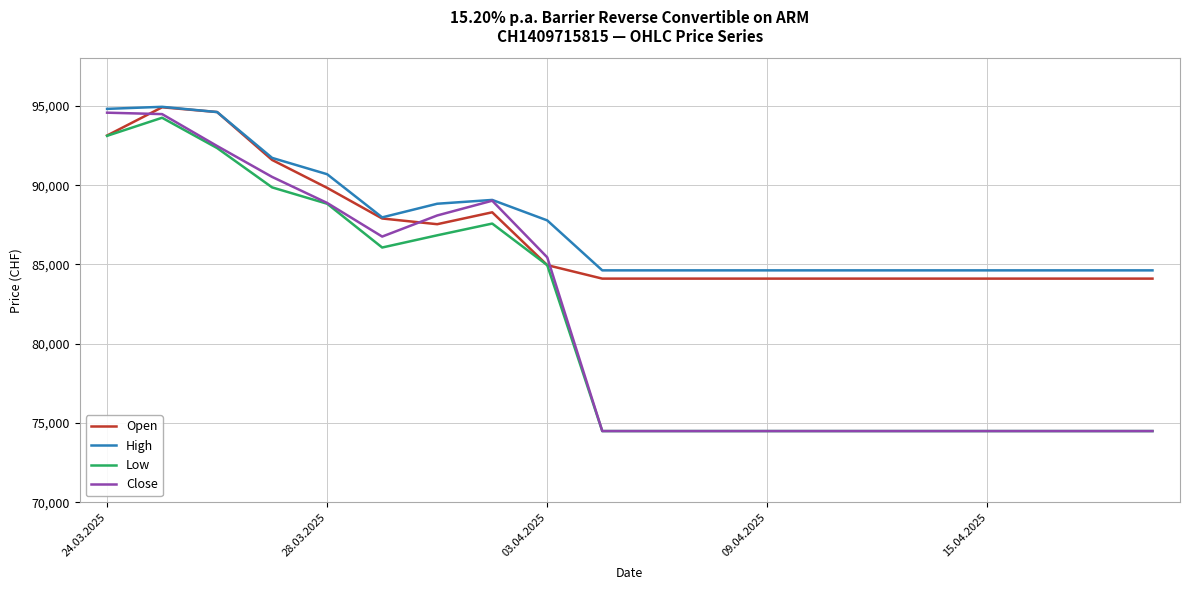

What is the highest value of the Open series?

94910